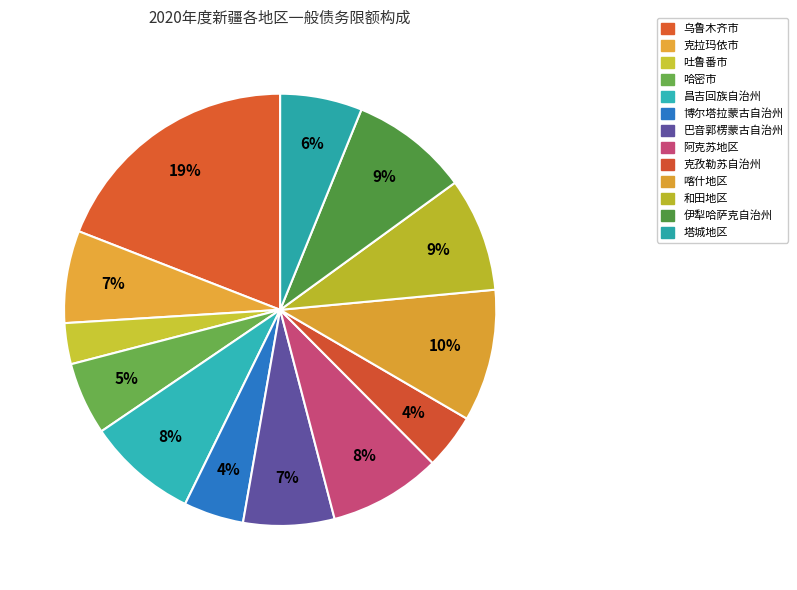

To the nearest percent, what is the combined percentage of 克拉玛依市 and 巴音郭楞蒙古自治州?

14%